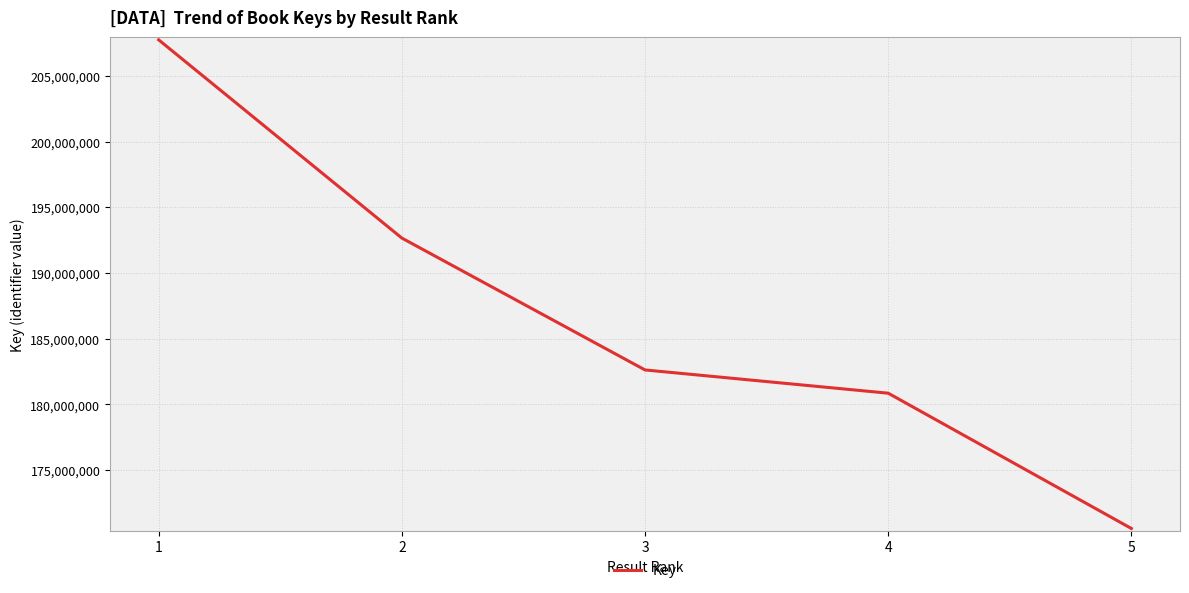

List the labels in order of value, largest first.

1, 2, 3, 4, 5